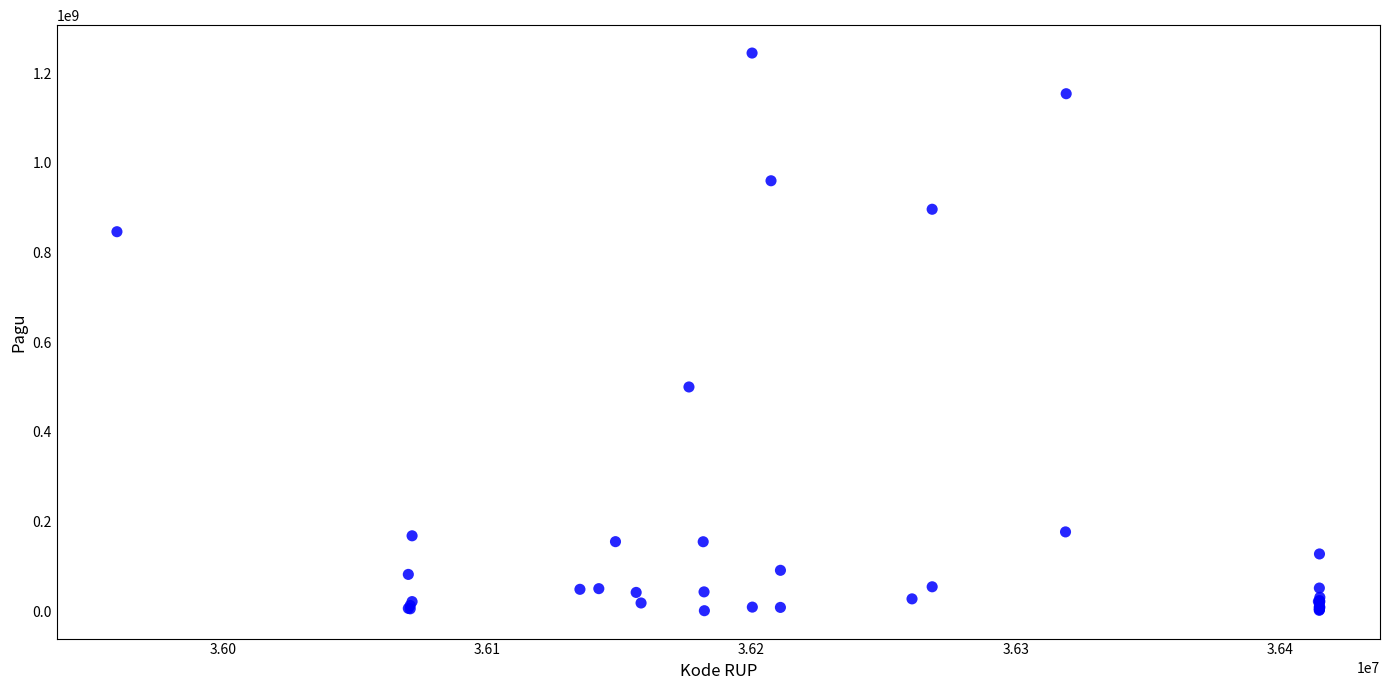

What Y value in the scatter plot is closest to 622840000?

499932000